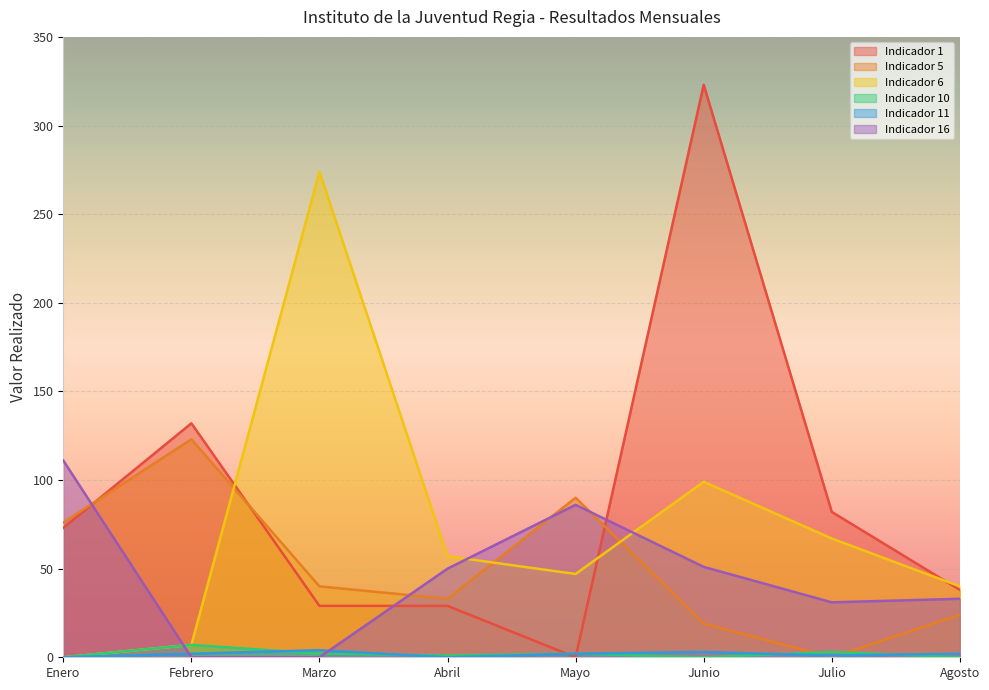

At which category does Indicador 6 reach its first local peak?

Marzo